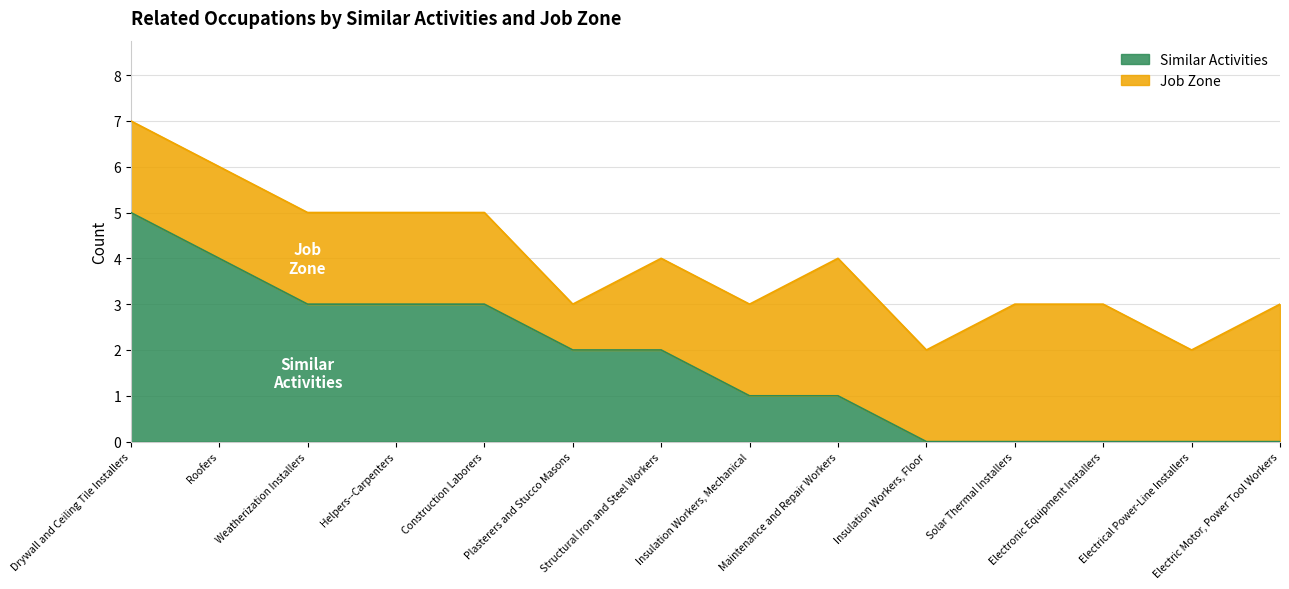

The Similar Activities series shows -2 at Electrical Power-Line Installers. True or false?

False